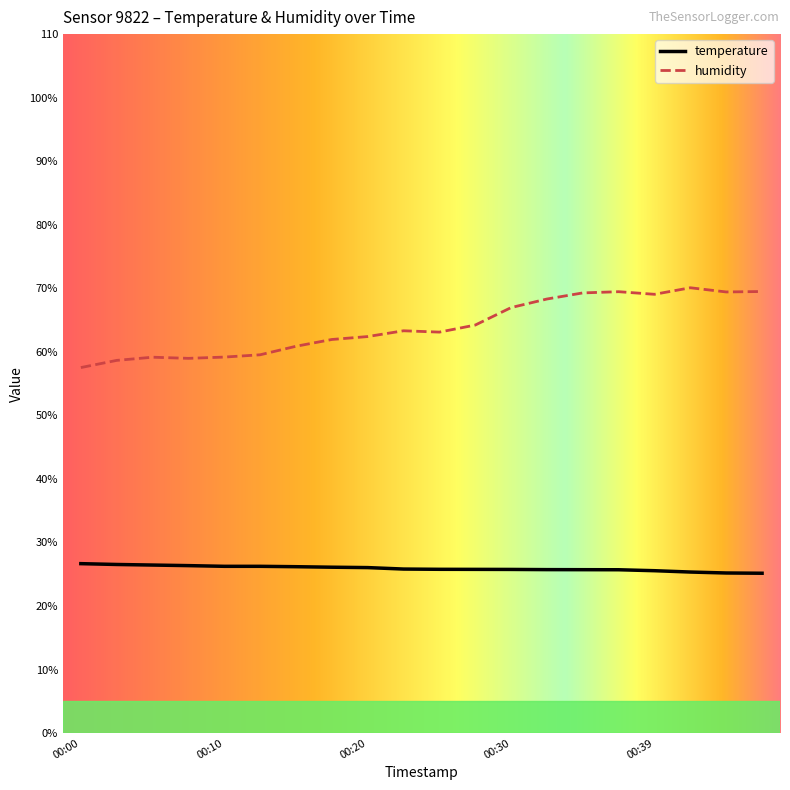

What are all the series names shown in the legend?

temperature, humidity